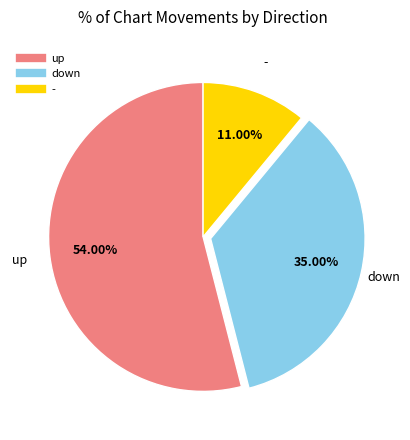

How much of the chart is everything except -?

89.0%